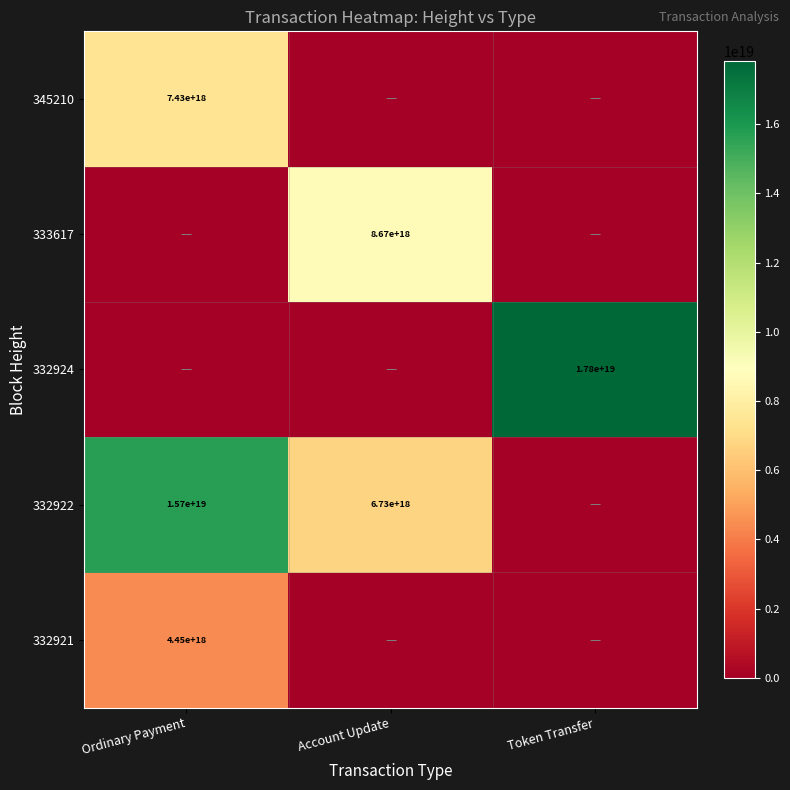

The 333617 series shows 8670000000000000000 at Account Update. True or false?

True